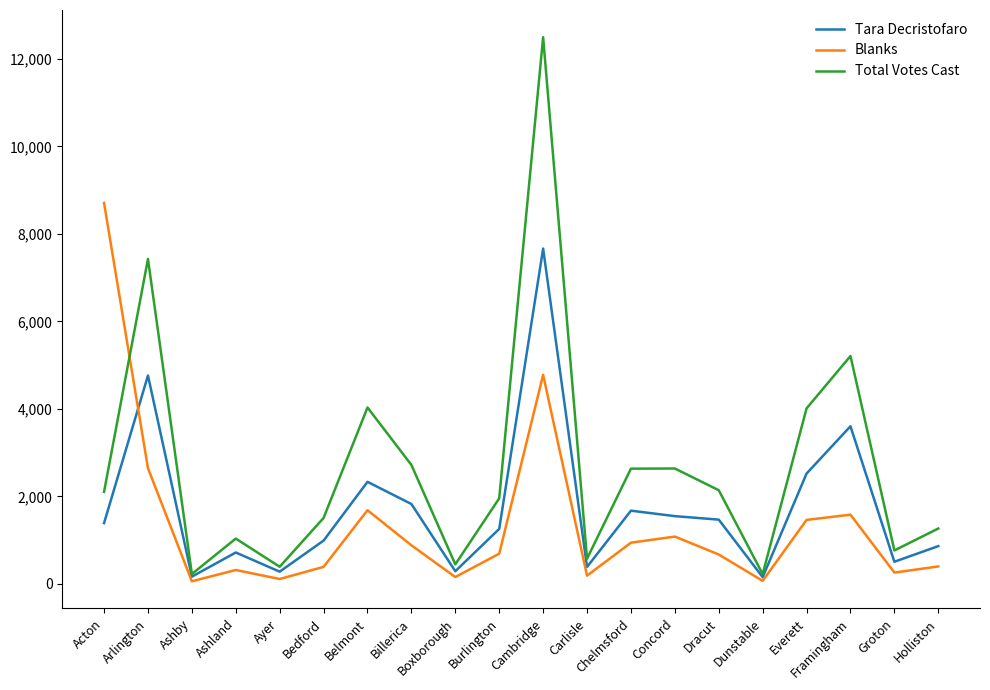

At which label is Blanks closest to 4383?

Cambridge